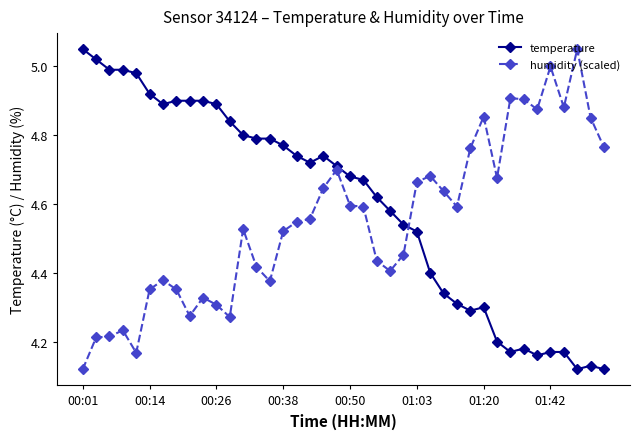

List the series in order of their overall mean, highest first.

temperature, humidity (scaled)